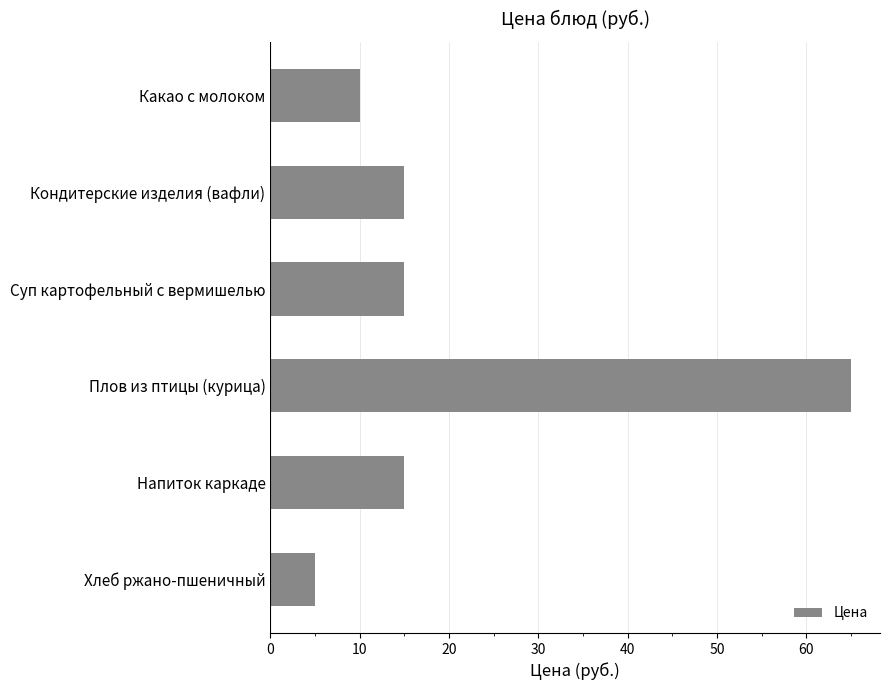

Approximately how many times larger is the value at Кондитерские изделия (вафли) compared to Какао с молоком?

1.5